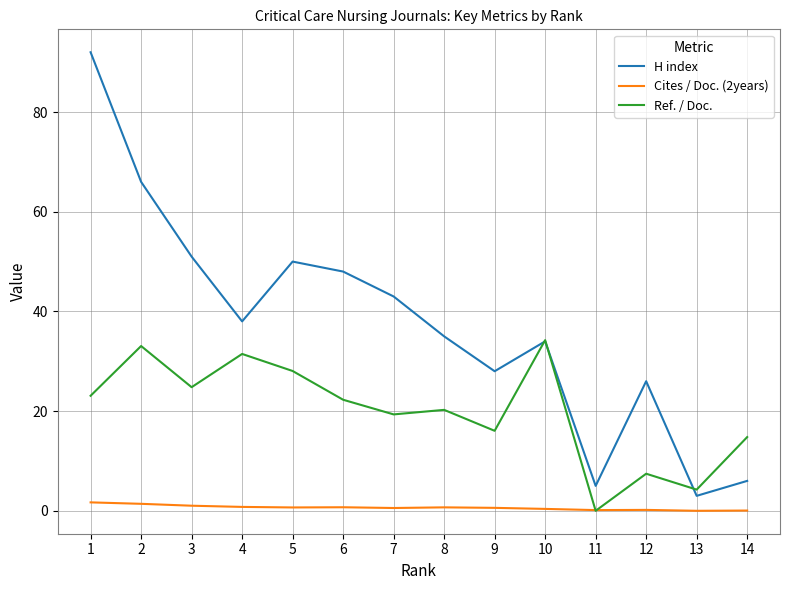

What is the maximum value shown in the chart?

92.0